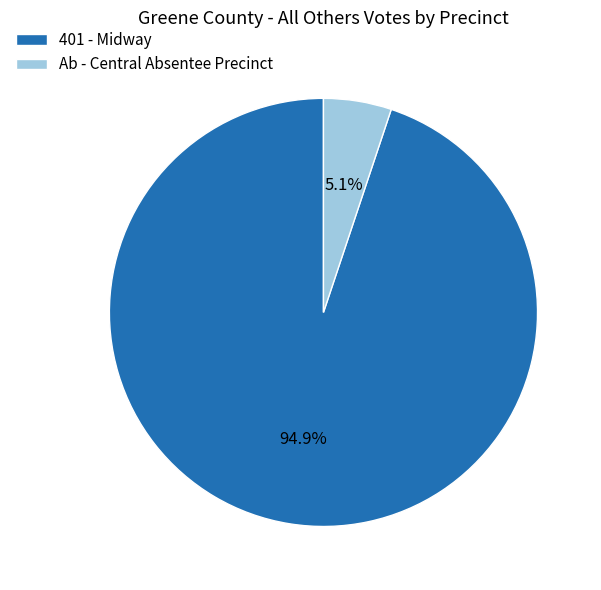

Do 401 - Midway and Ab - Central Absentee Precinct together represent more than half of the pie?

Yes